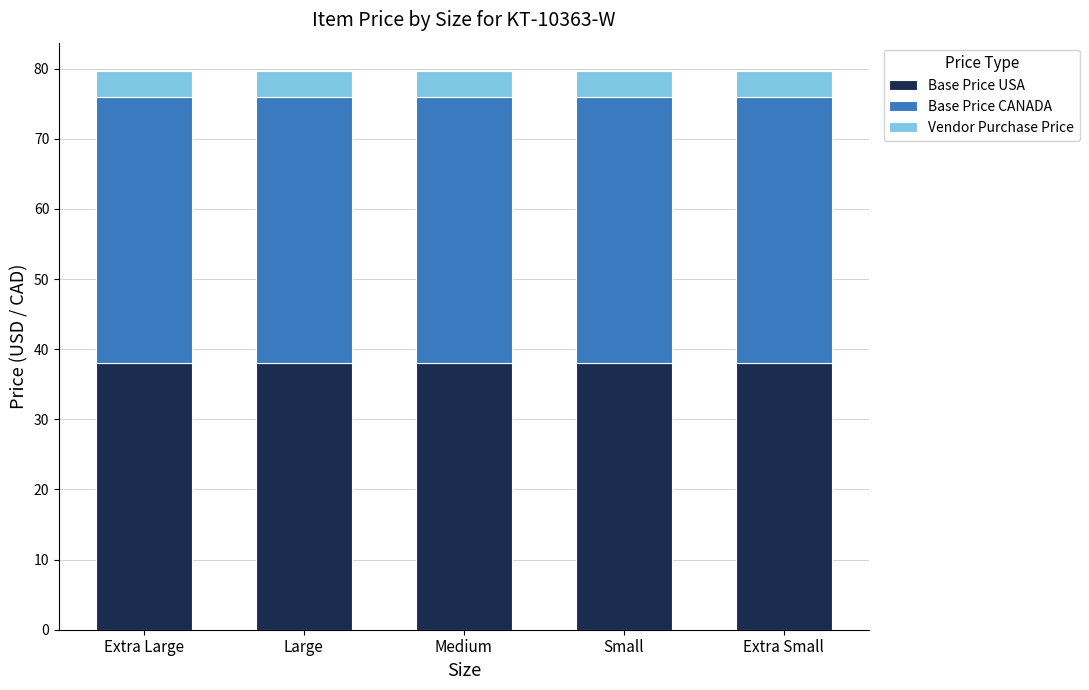

True or false: Base Price USA has a value of 65.5 at Large.

False